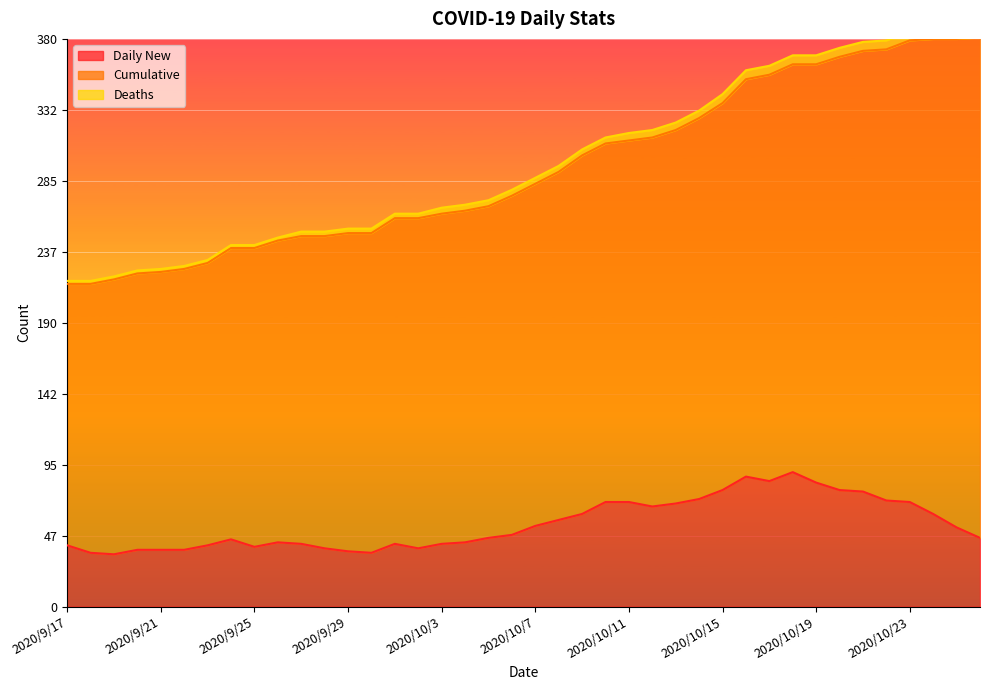

What are all the series names shown in the legend?

Daily New, Cumulative, Deaths